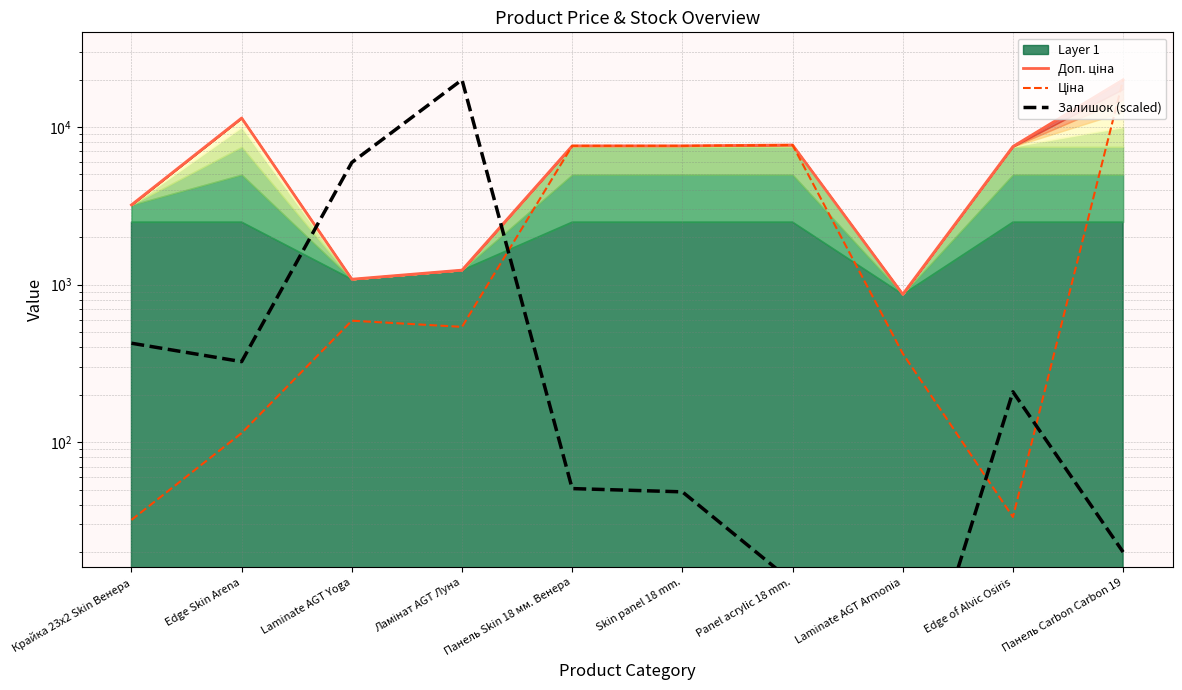

At which label does Залишок (scaled) reach its minimum?

Laminate AGT Armonia